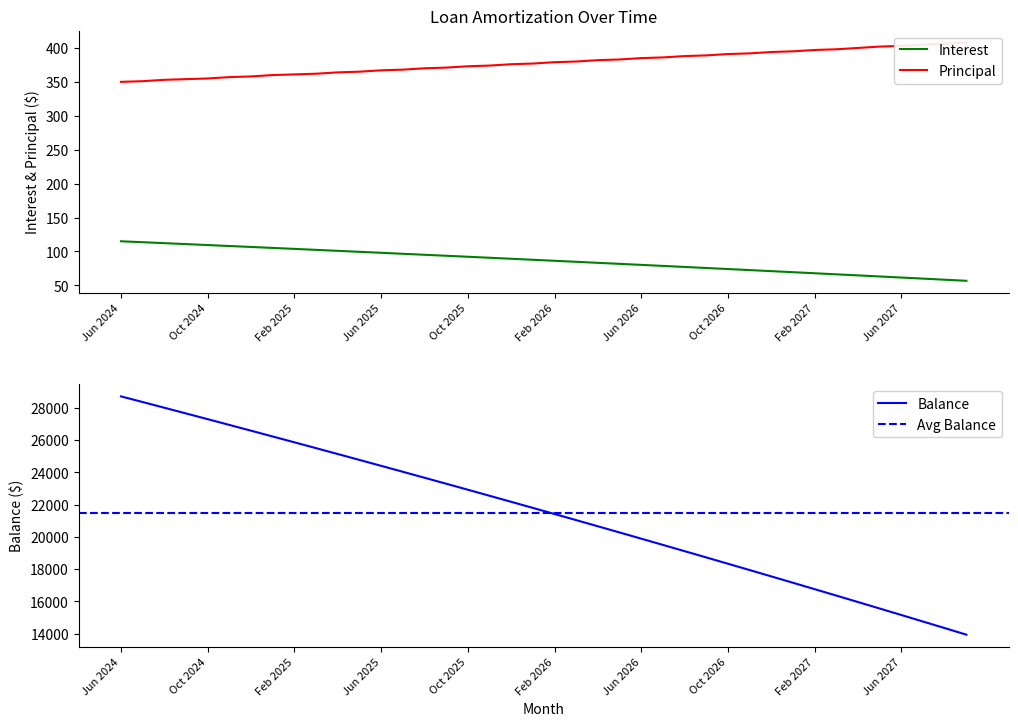

What is the difference between the highest and lowest values at May 2025?

24680.5